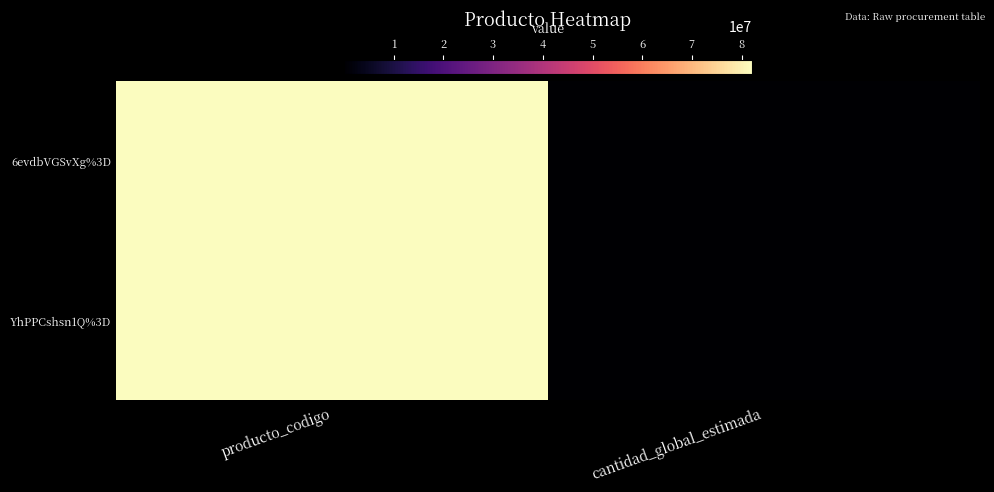

Count the number of data series in this chart.

2